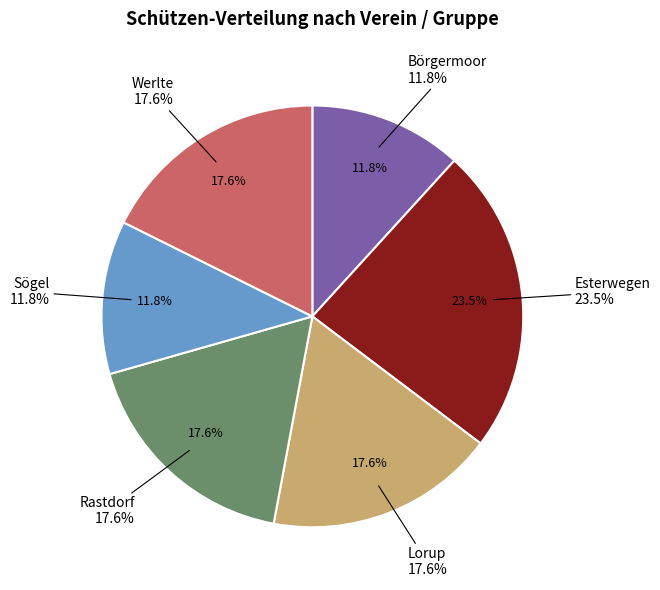

Count the number of slices in the pie.

6